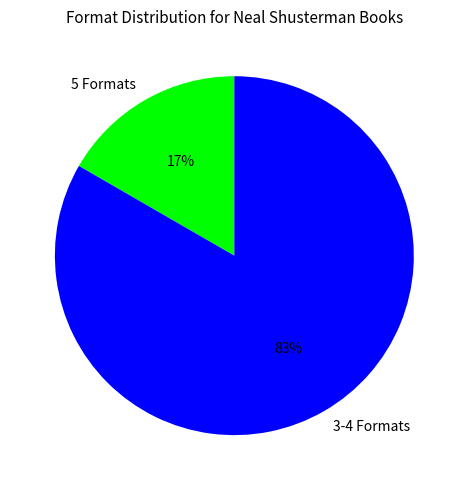

Which has a higher value, 5 Formats or 3-4 Formats?

3-4 Formats